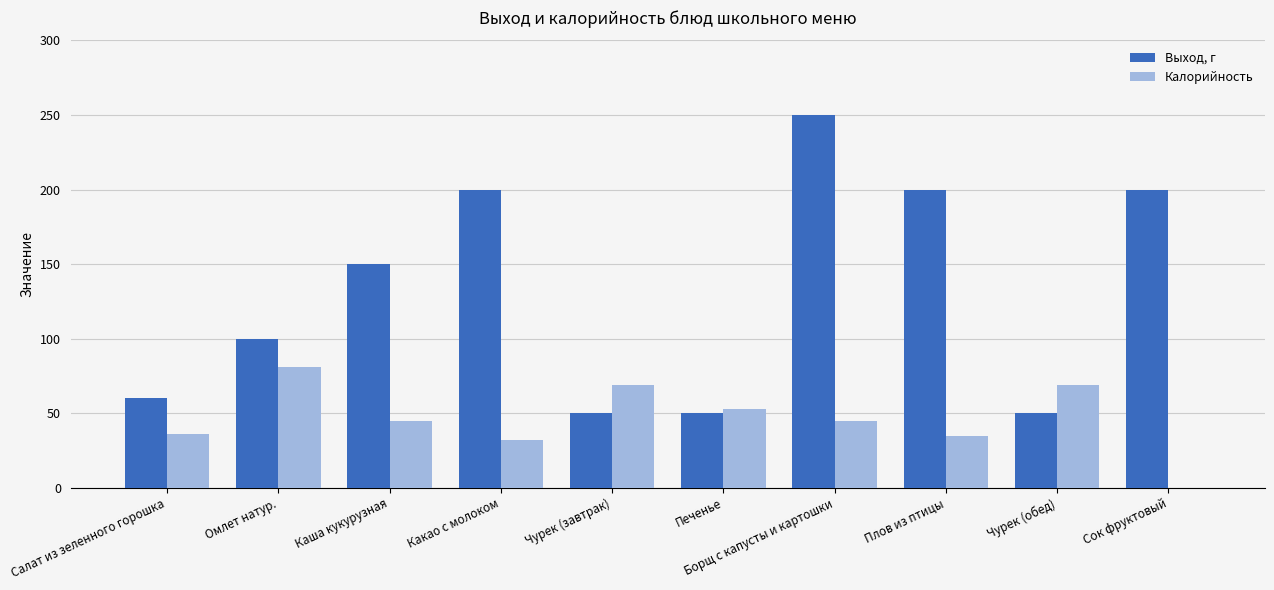

What is the sum of the Калорийность values at Печенье and Каша кукурузная?

98